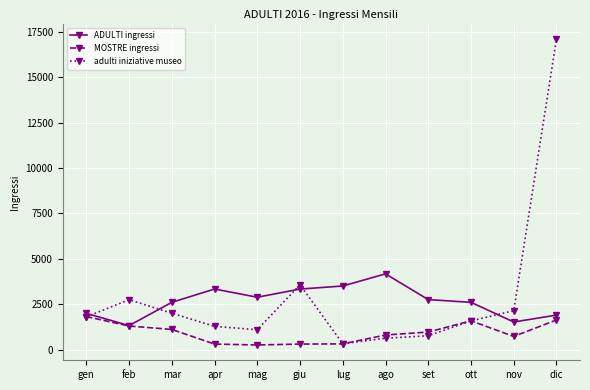

At how many categories does at least one series exceed 14153?

1